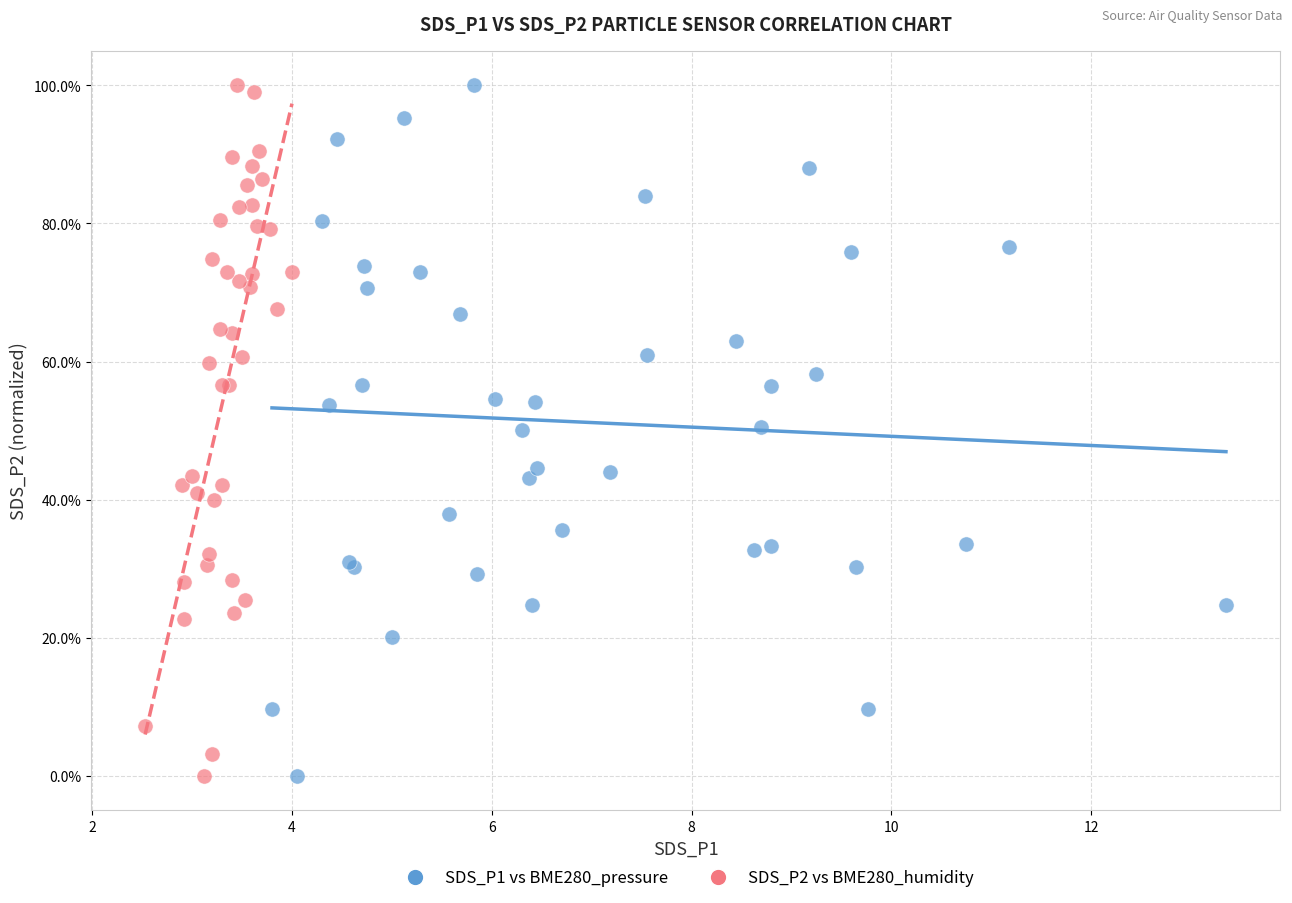

What are all the series names shown in the legend?

SDS_P1 vs BME280_pressure, SDS_P2 vs BME280_humidity